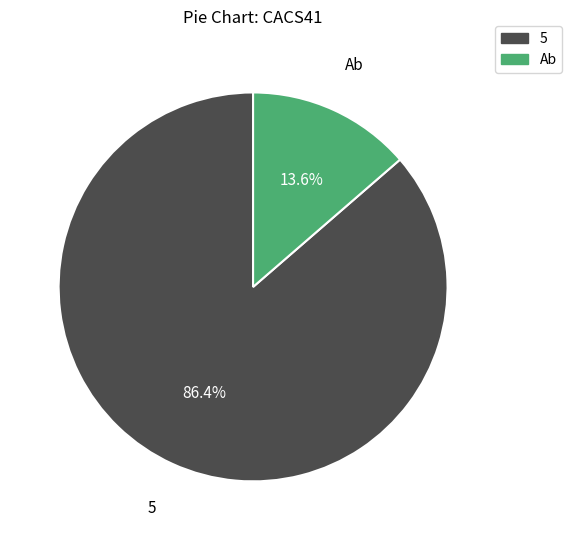

To the nearest percent, what is the average slice percentage?

50%